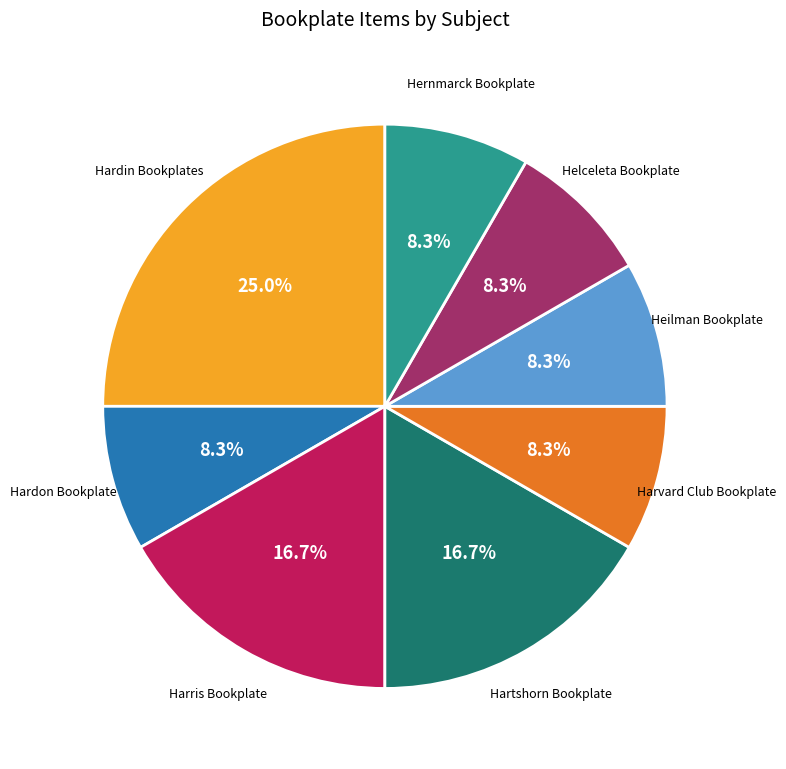

Count the number of slices in the pie.

8